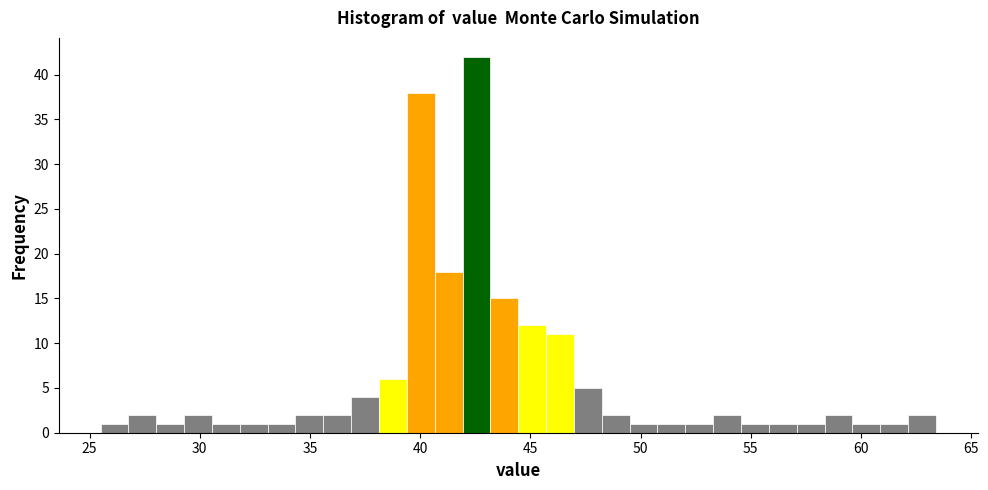

Read against the x-axis, roughly where is the centre of the tallest bar?

42.5